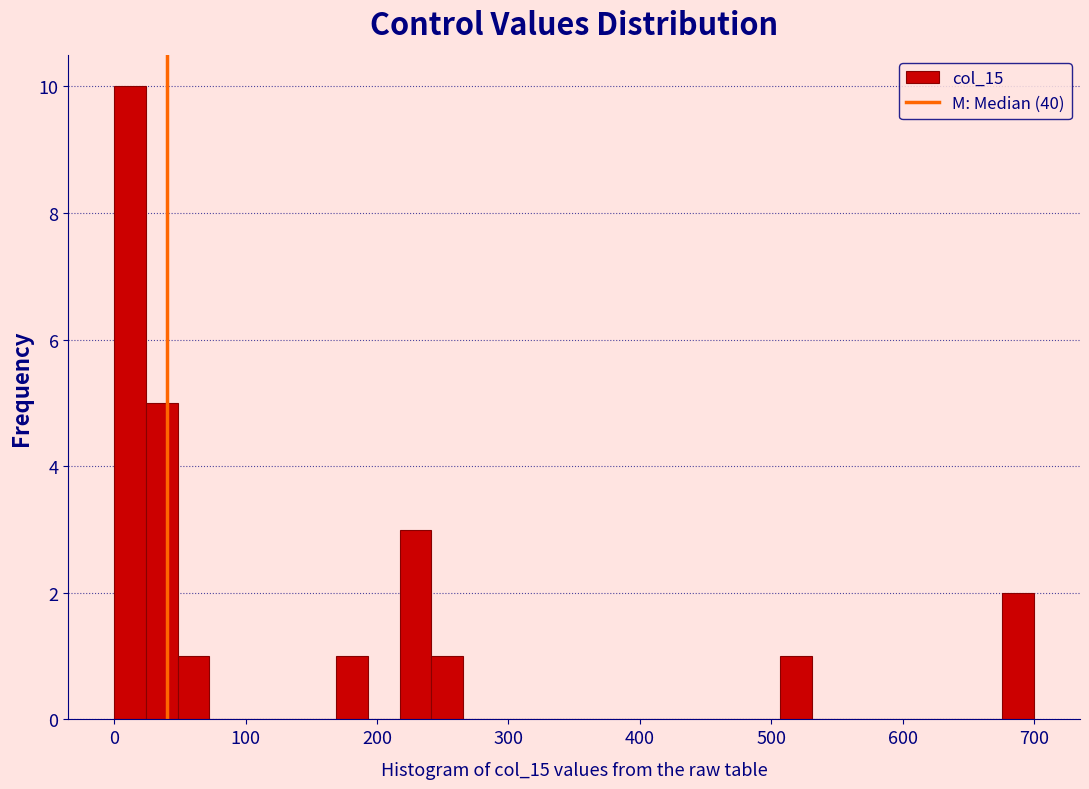

Read against the x-axis, roughly where is the centre of the tallest bar?

10